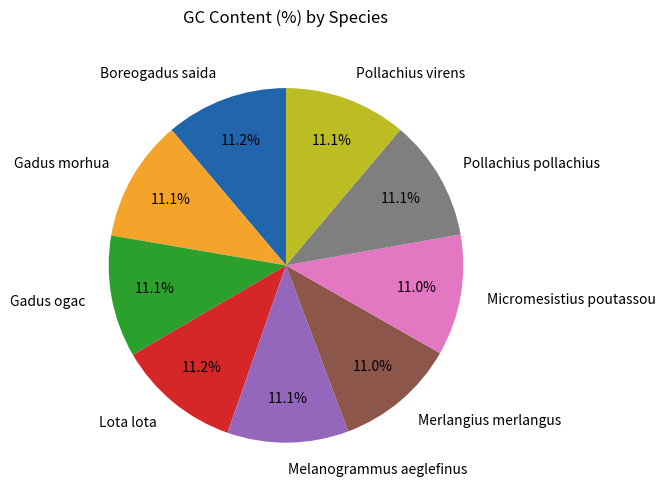

To the nearest percent, what is the average slice percentage?

11%